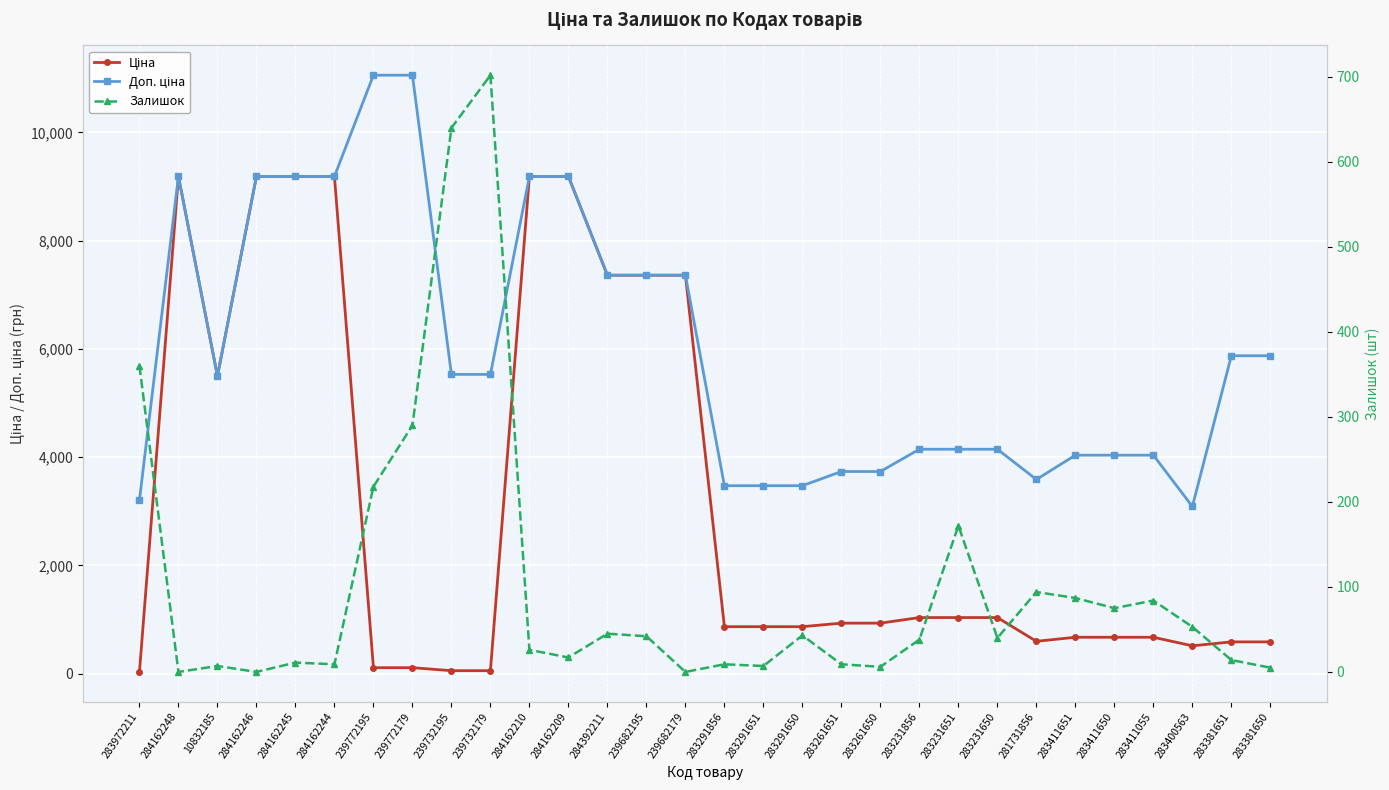

How many data points in Залишок are above 40?

14